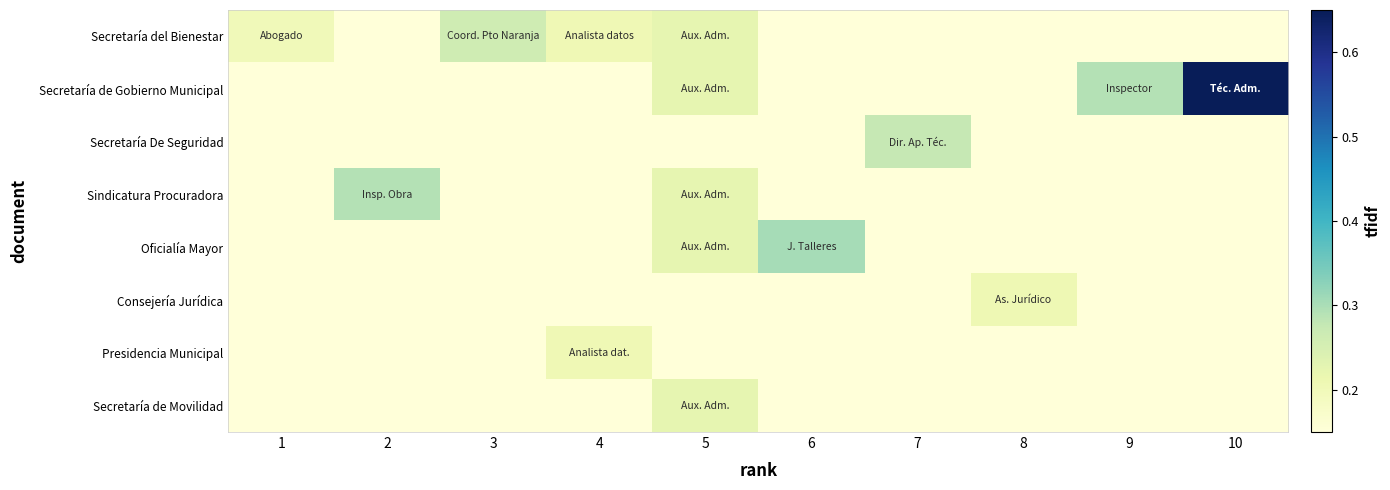

What is the total value across all series at 5?

1.6